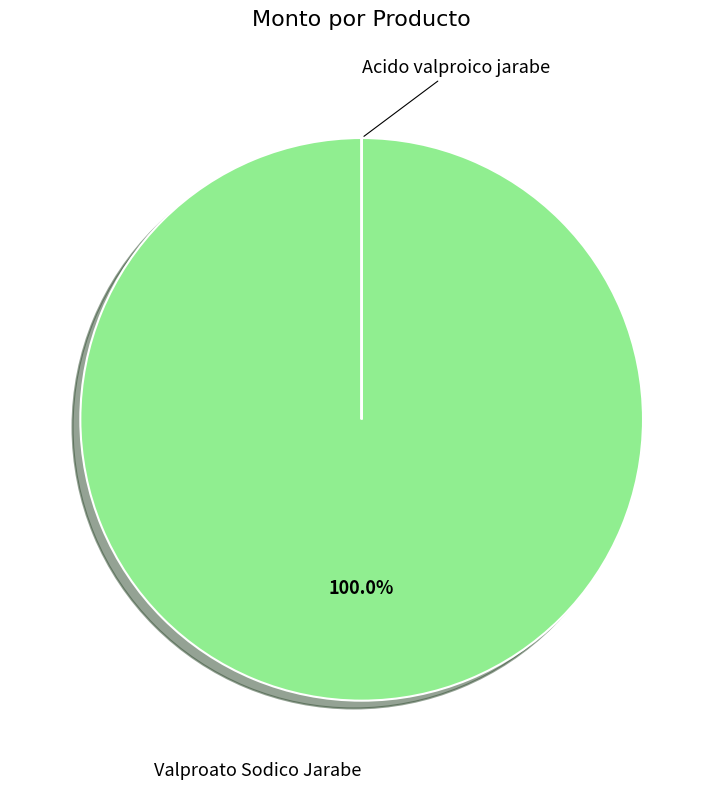

Is there a majority slice in this chart?

Yes